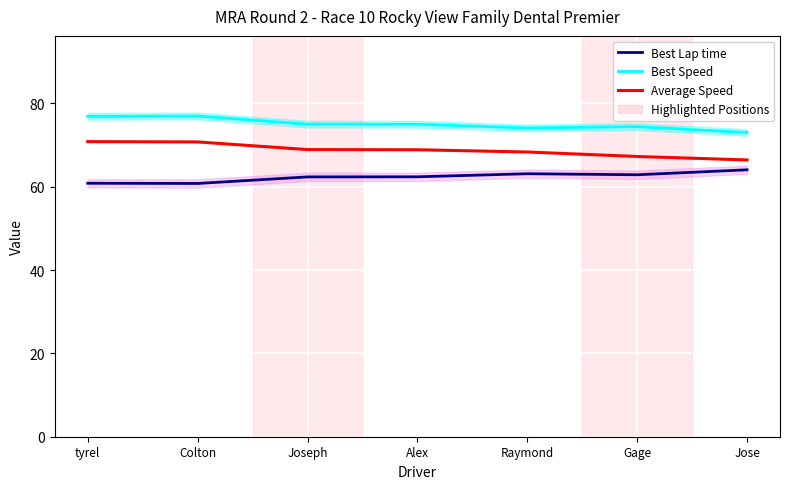

True or false: Average Speed and Best Speed intersect in this chart.

False